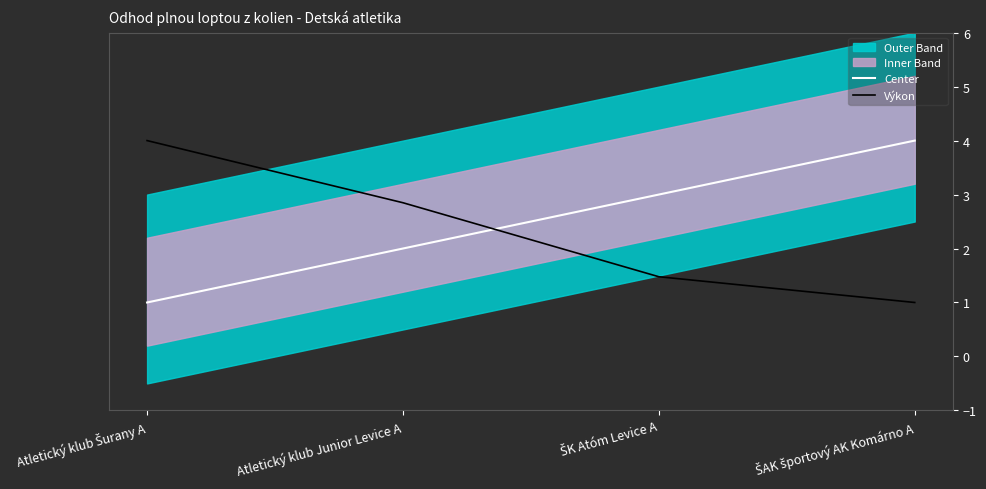

How many data points in Center are less than 3?

2